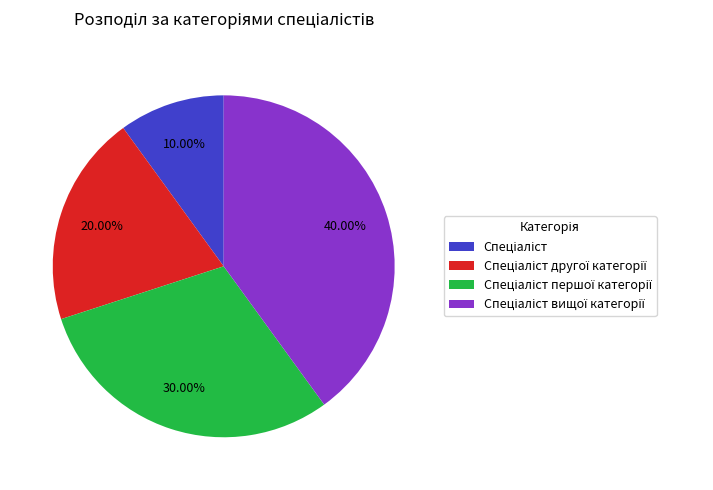

Count the number of slices in the pie.

4